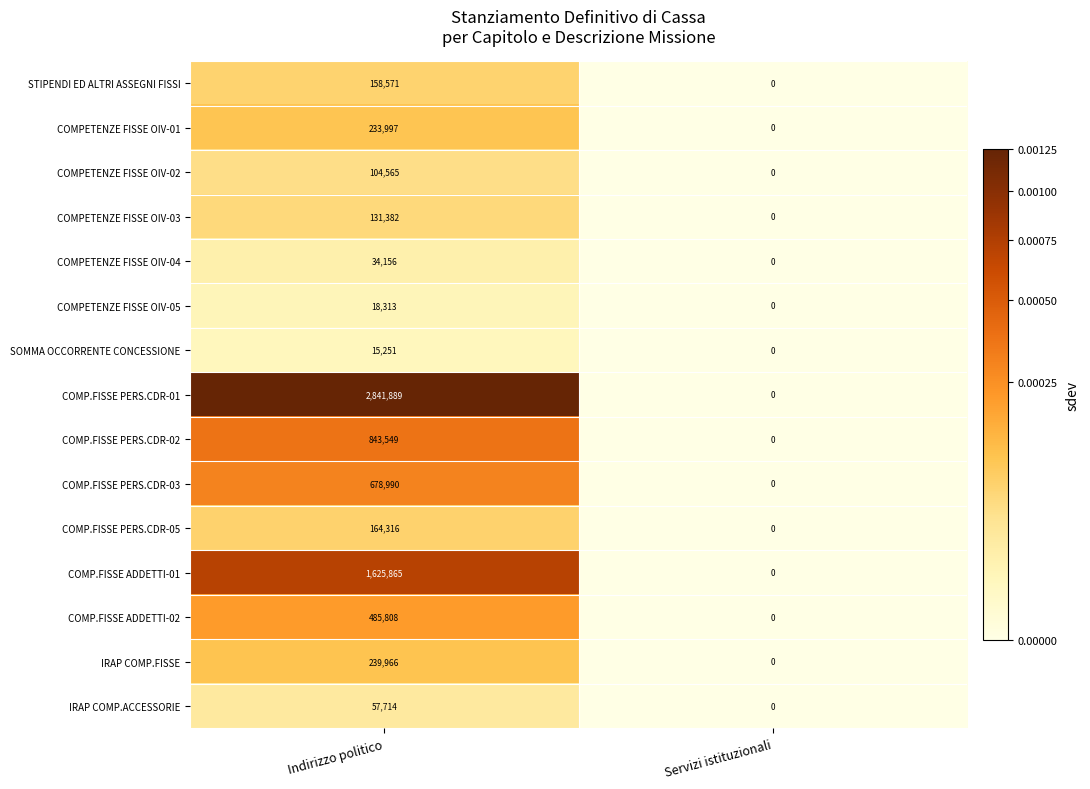

What is the difference between the COMP.FISSE PERS.CDR-01 values at Servizi istituzionali and Indirizzo politico?

2841889